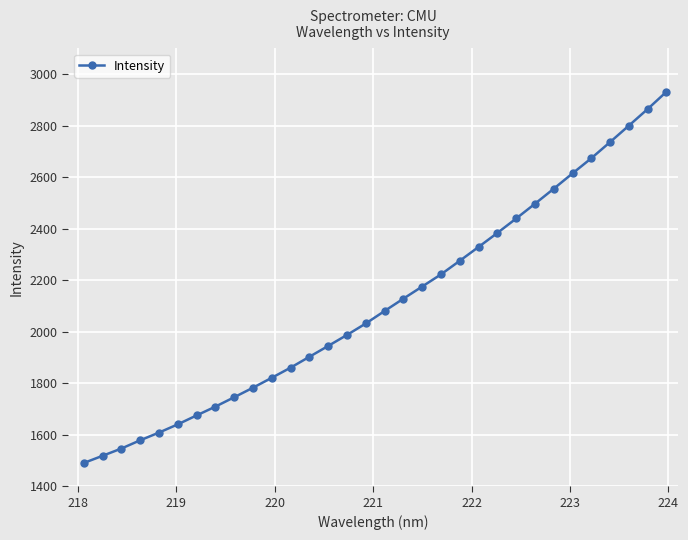

What is the smallest value displayed?

1490.3